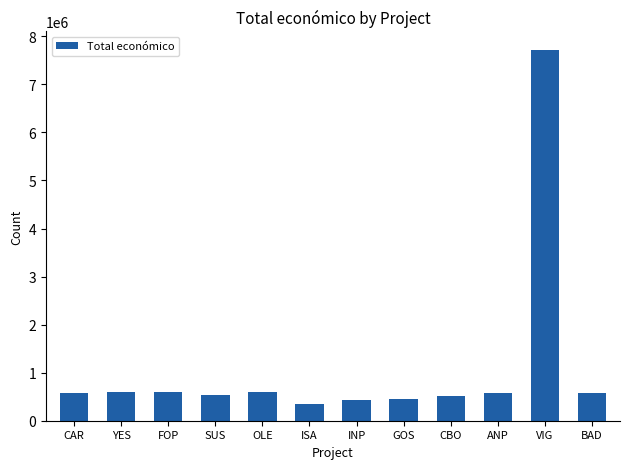

What is the value of the 11th bar from the left?

7717171